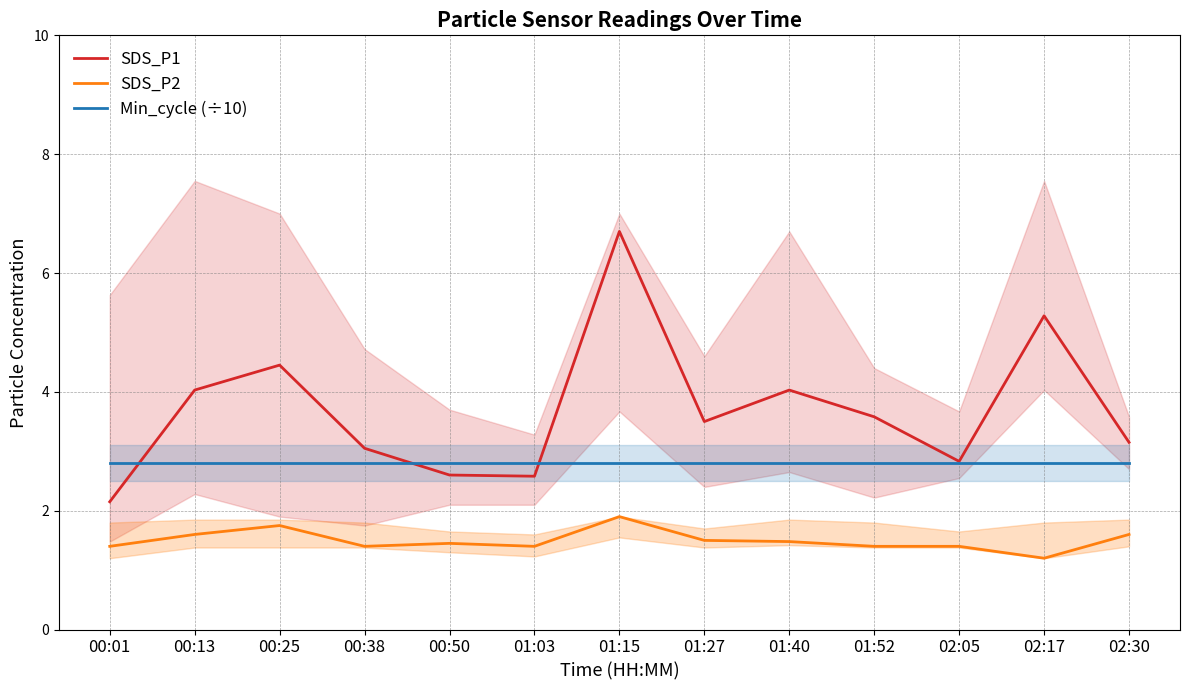

What position from the right is 01:52?

4